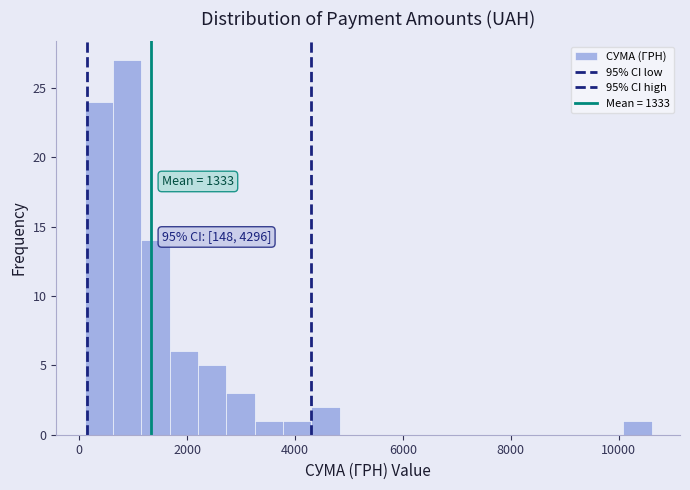

Read against the x-axis, roughly where is the centre of the tallest bar?

800